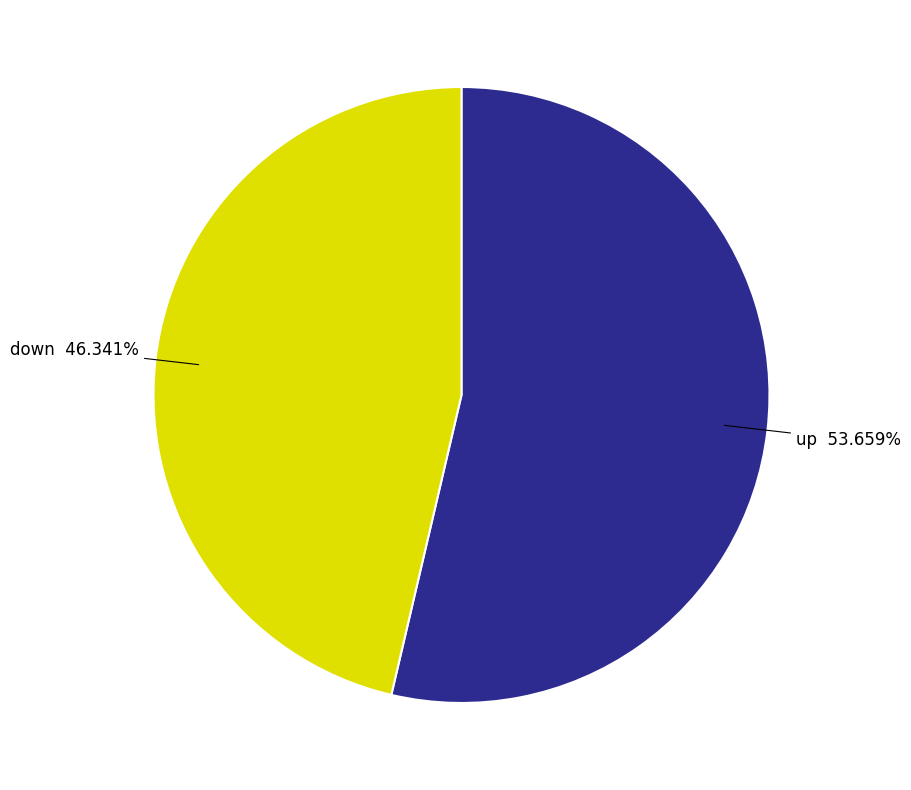

To the nearest percent, what percentage of the pie is up?

54%